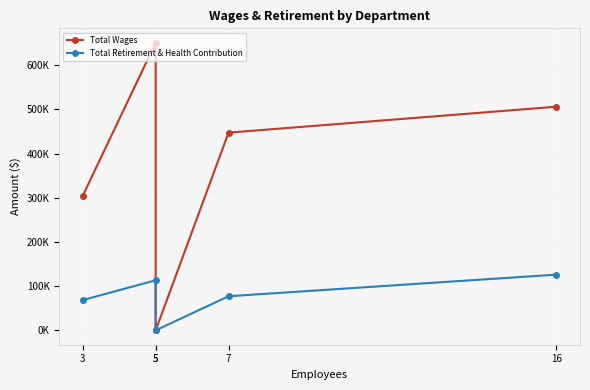

Which category has the highest value across all series?

5